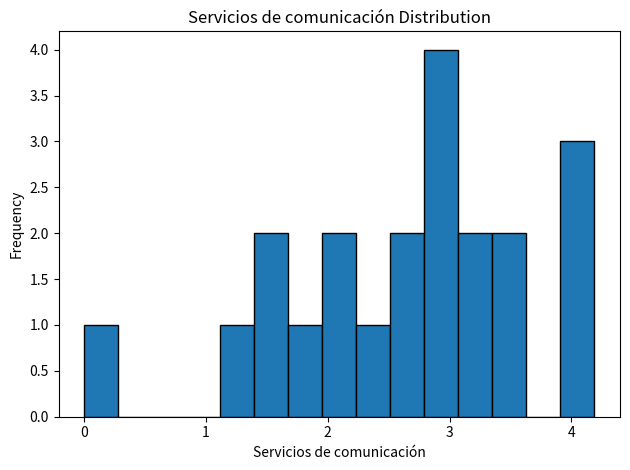

Read against the x-axis, roughly where is the centre of the tallest bar?

2.9